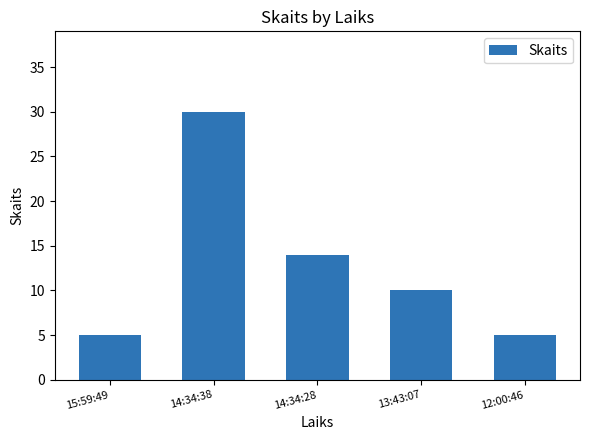

What is the difference between the second highest and second lowest values?

9